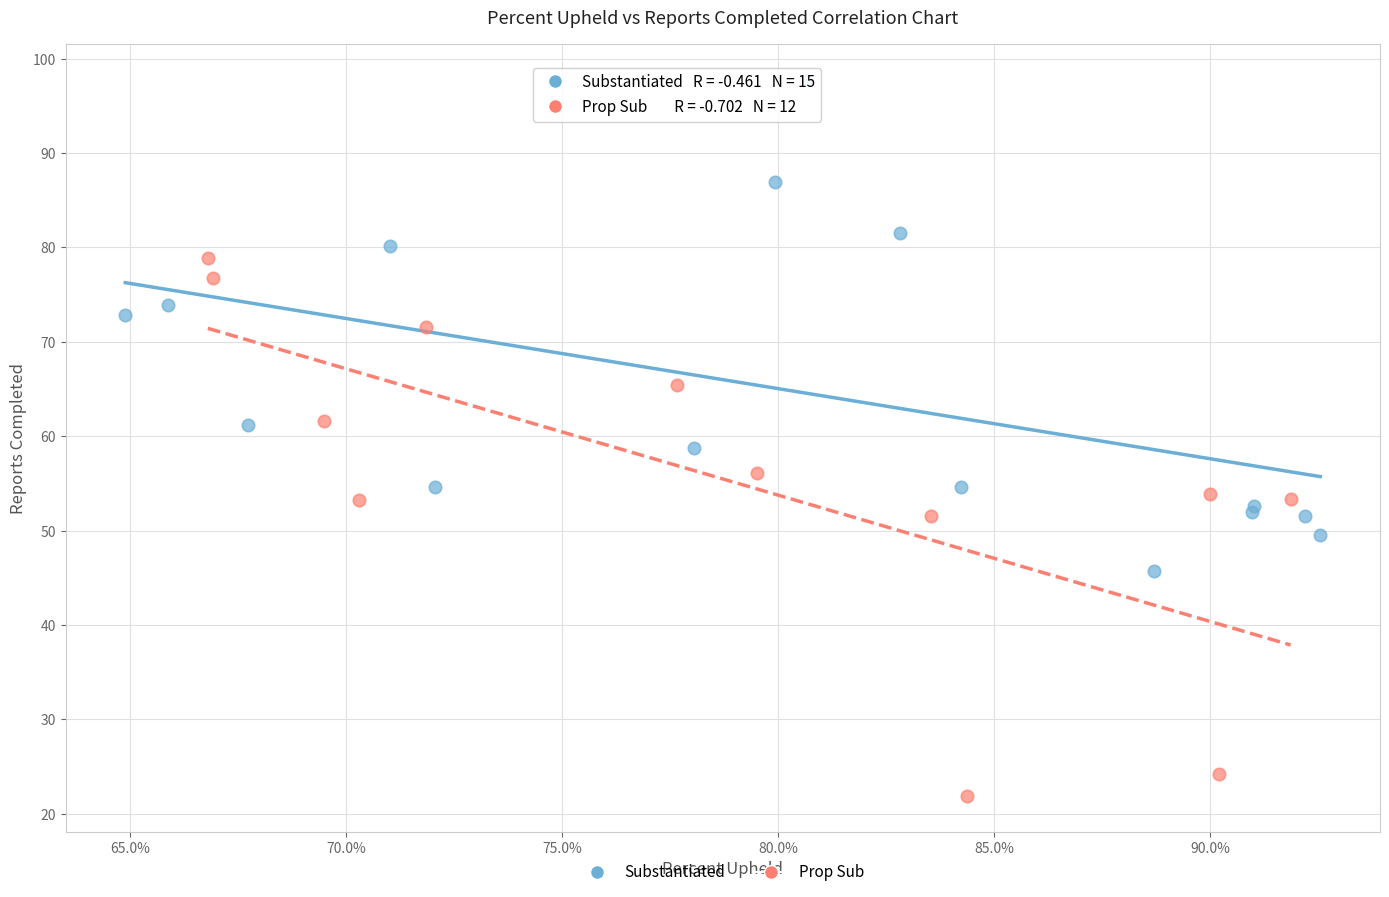

Which series contains the lowest Y value?

Prop Sub